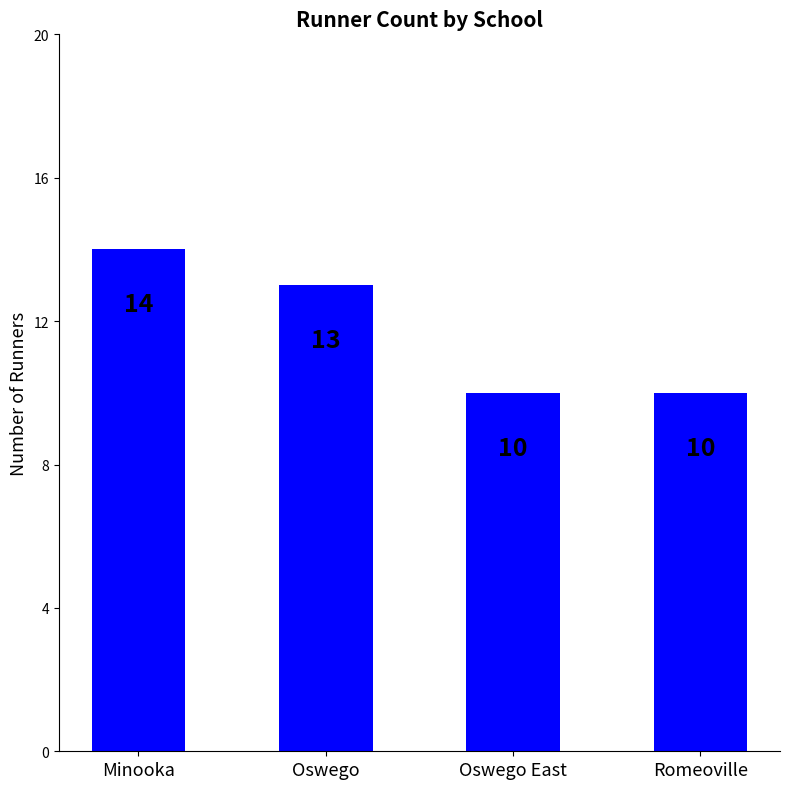

How many categories are shown in the chart?

4